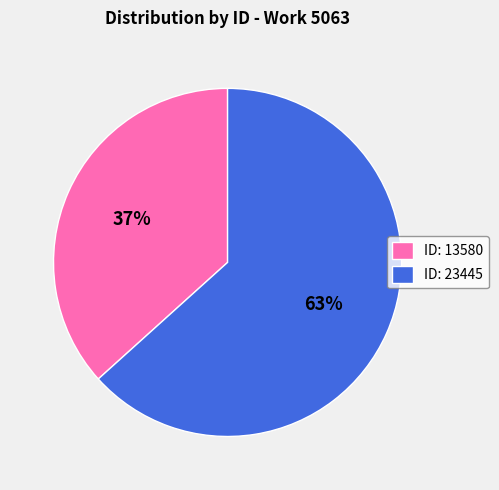

What is the majority slice?

ID: 23445